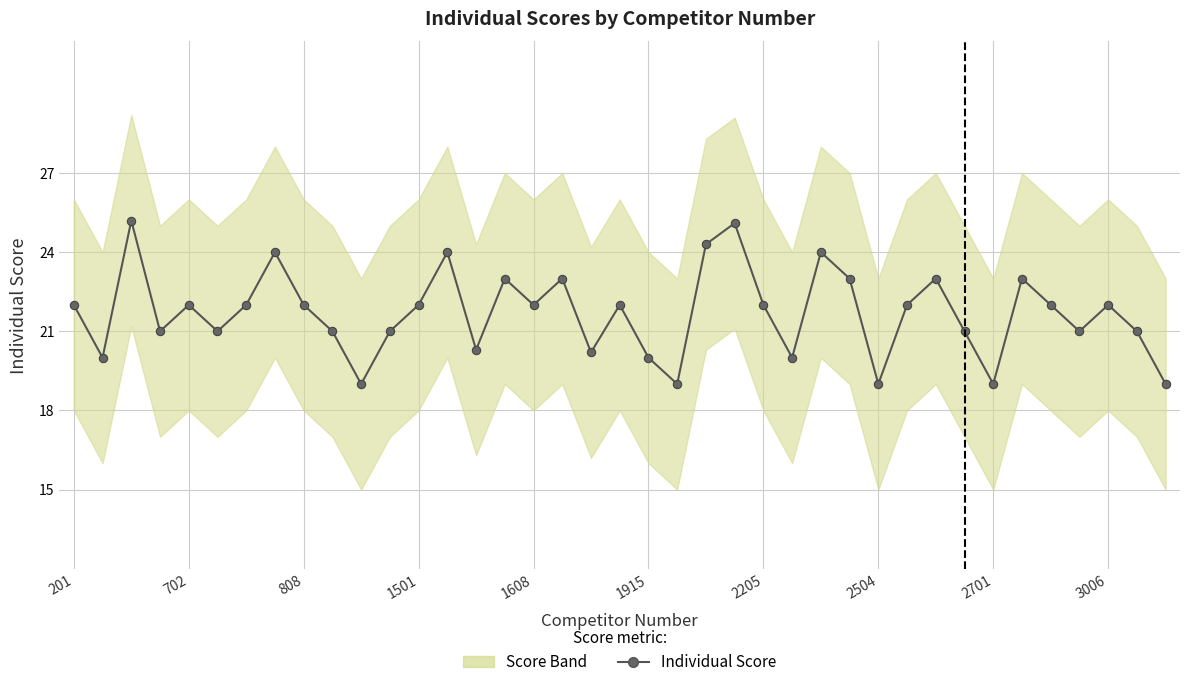

At which label is the value closest to 22?

201